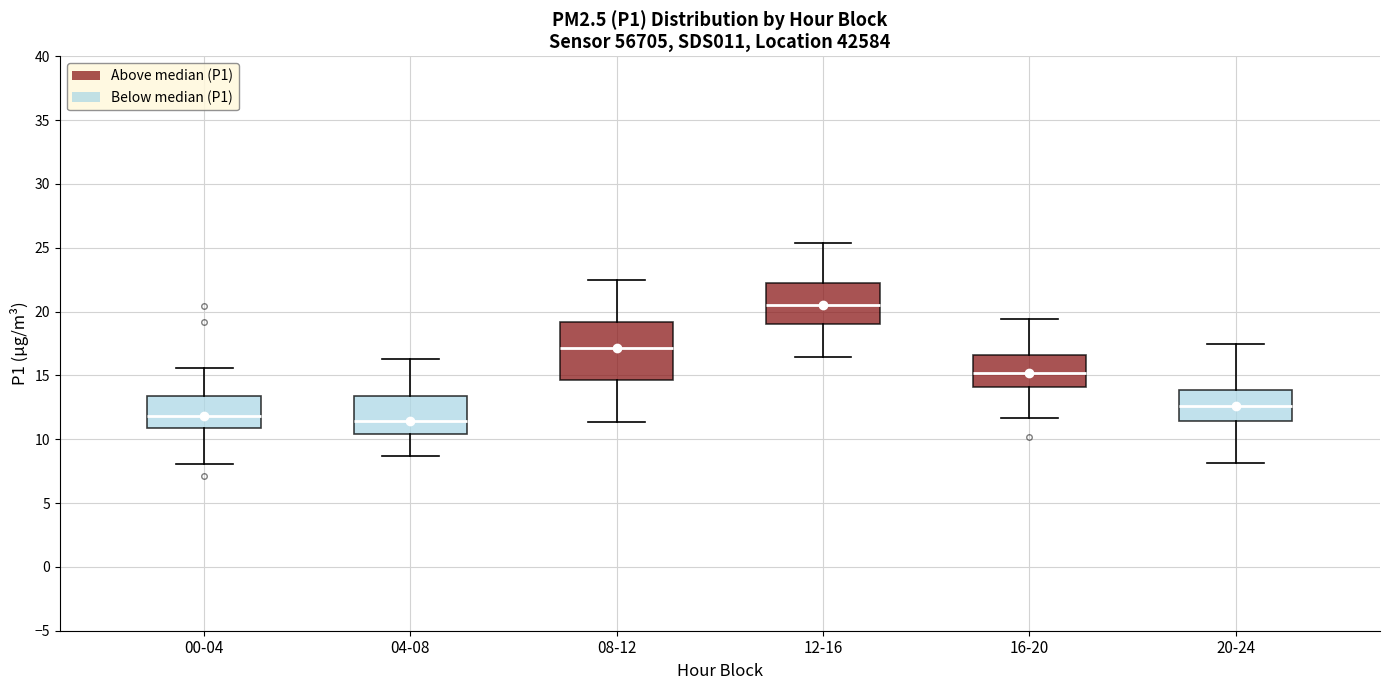

Which box is the tallest, from its lower edge to its upper edge?

08-12